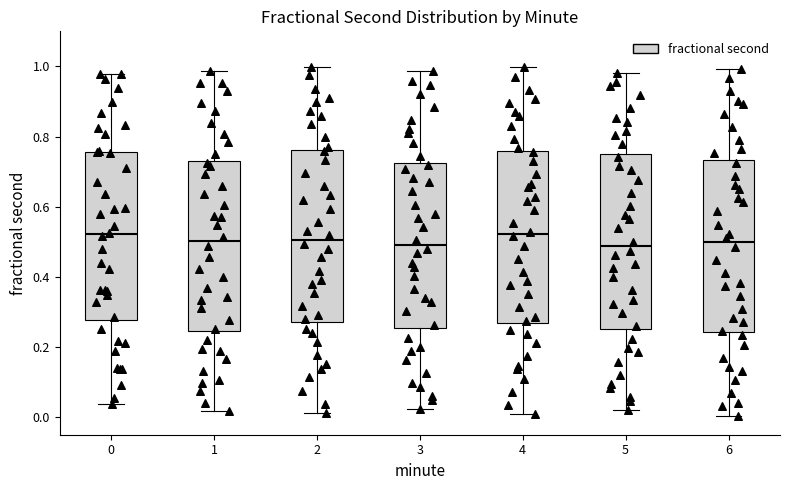

Reading left to right, transcribe this box plot: for each box, give where its median line is, the range the box spans, and where its two whiskers end, as read against the y-axis. The values are not printed on the chart, so give them approximately, as read against the axis.

0: median 0.52, box 0.28 to 0.76, whiskers 0.04 to 0.98
1: median 0.50, box 0.24 to 0.74, whiskers 0.02 to 0.98
2: median 0.50, box 0.28 to 0.76, whiskers 0.02 to 1.00
3: median 0.50, box 0.26 to 0.72, whiskers 0.02 to 0.98
4: median 0.52, box 0.26 to 0.76, whiskers 0.00 to 1.00
5: median 0.48, box 0.26 to 0.76, whiskers 0.02 to 0.98
6: median 0.50, box 0.24 to 0.74, whiskers 0.00 to 1.00